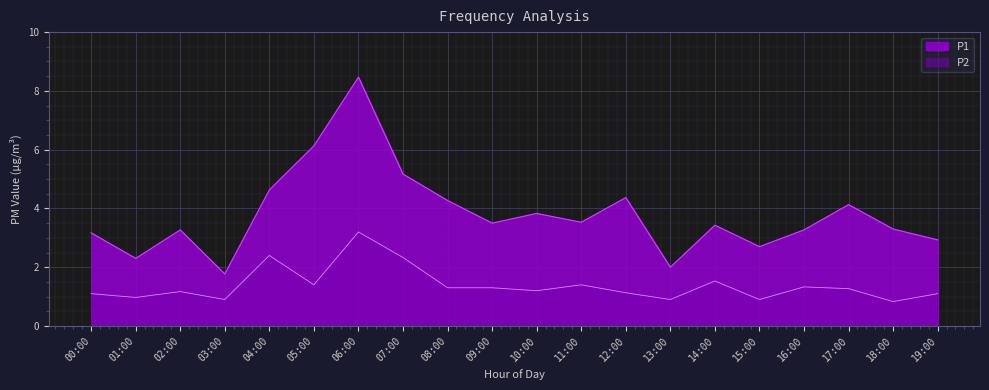

Reading left to right, what are all the values shown in this chart?

P1: 3.2	2.3	3.3	1.8	4.6	6.1	8.5	5.2	4.3	3.5	3.8	3.5	4.4	2.0	3.4	2.7	3.3	4.1	3.3	2.9
P2: 1.1	1.0	1.2	0.9	2.4	1.4	3.2	2.3	1.3	1.3	1.2	1.4	1.1	0.9	1.5	0.9	1.3	1.3	0.8	1.1